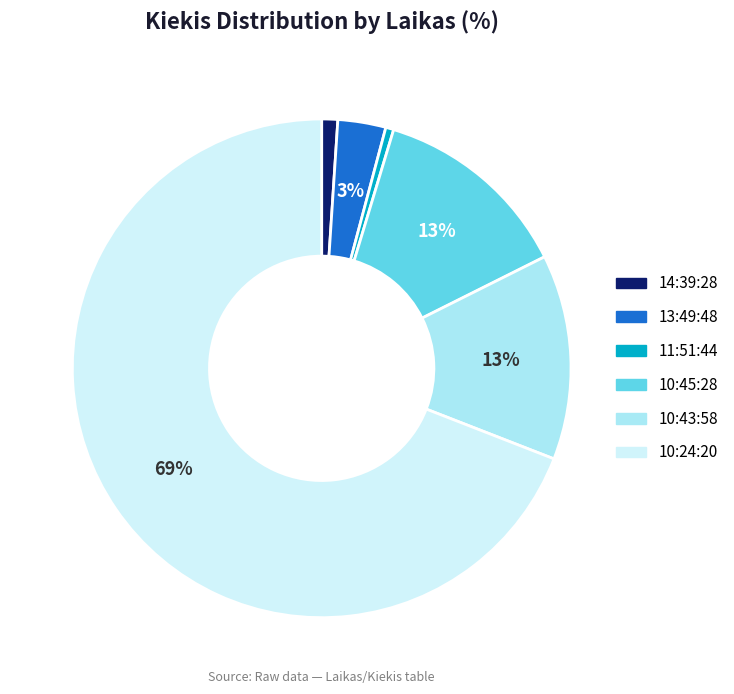

True or false: 10:24:20 accounts for 69% of the total.

True